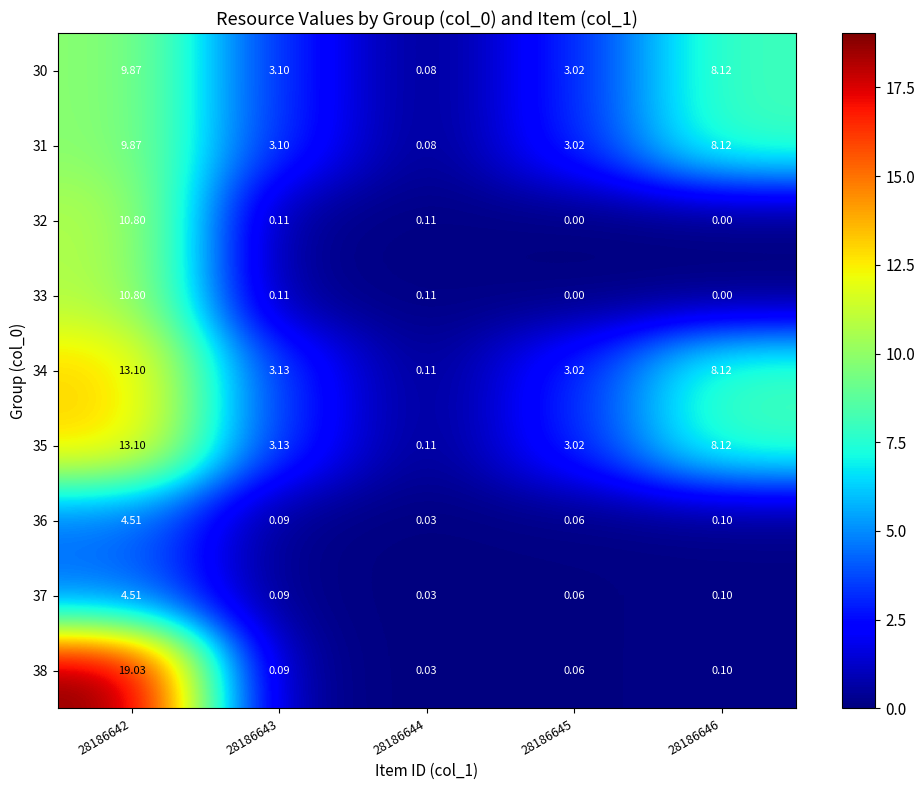

At which category does the chart reach its peak across all series?

28186642